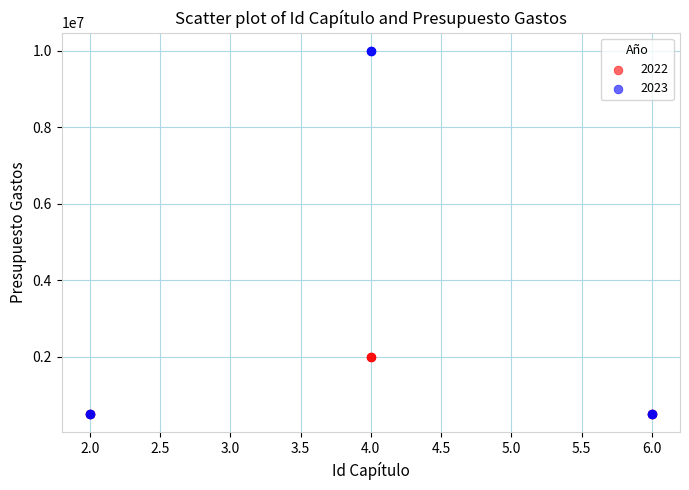

Which series contains the highest Y value?

2023